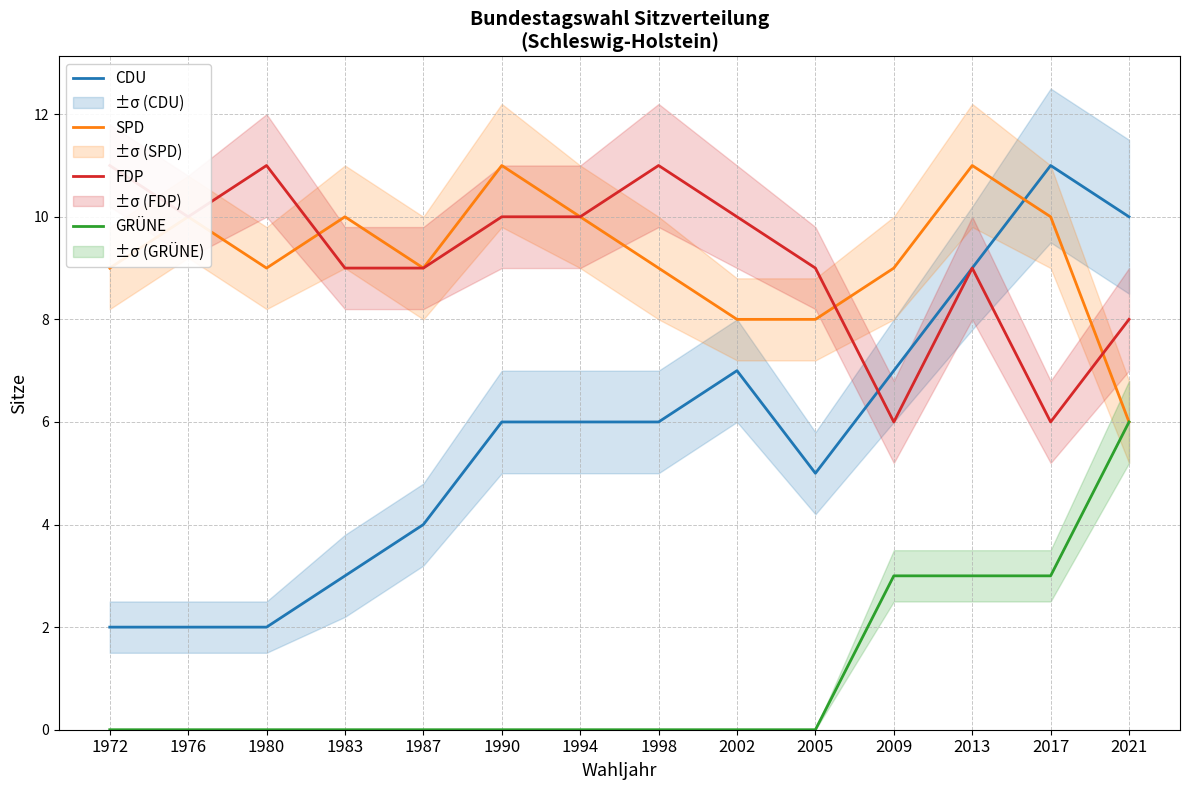

True or false: CDU has a value of 6 at 1998.

True